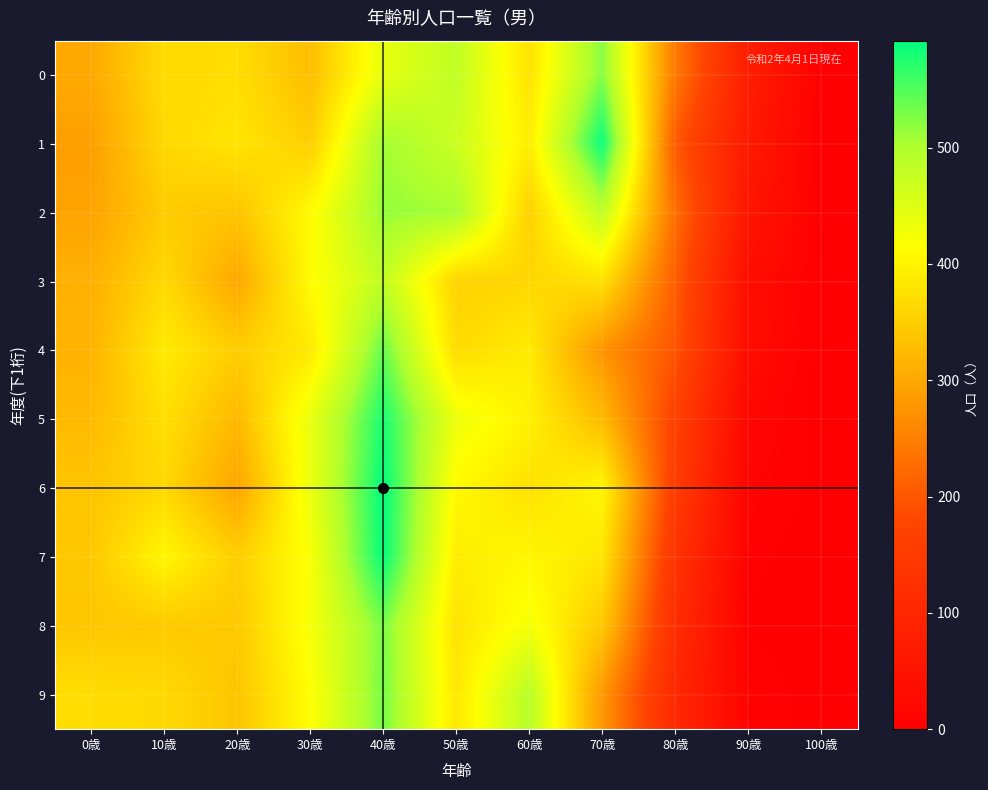

Which category has the highest value across all series?

40歳